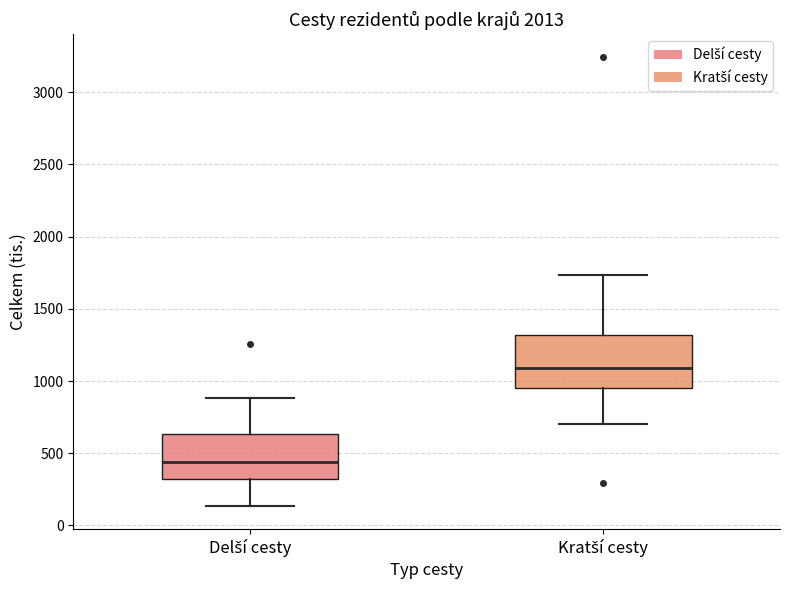

Reading left to right, transcribe this box plot: for each box, give where its median line is, the range the box spans, and where its two whiskers end, as read against the y-axis. The values are not printed on the chart, so give them approximately, as read against the axis.

Delší cesty: median 450, box 300 to 650, whiskers 150 to 900
Kratší cesty: median 1100, box 950 to 1300, whiskers 700 to 1750